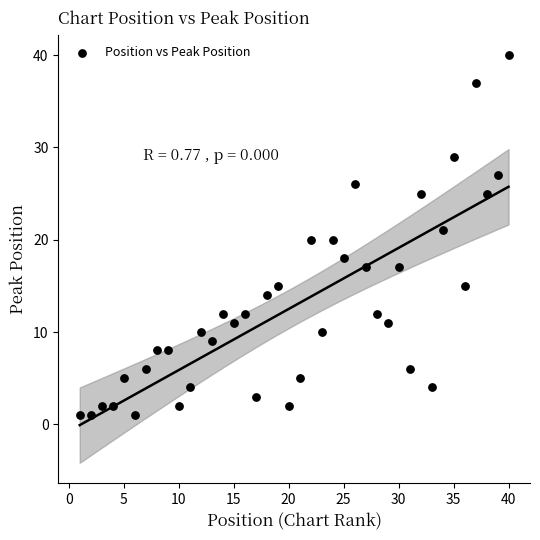

What is the range of Y values (max minus min)?

39